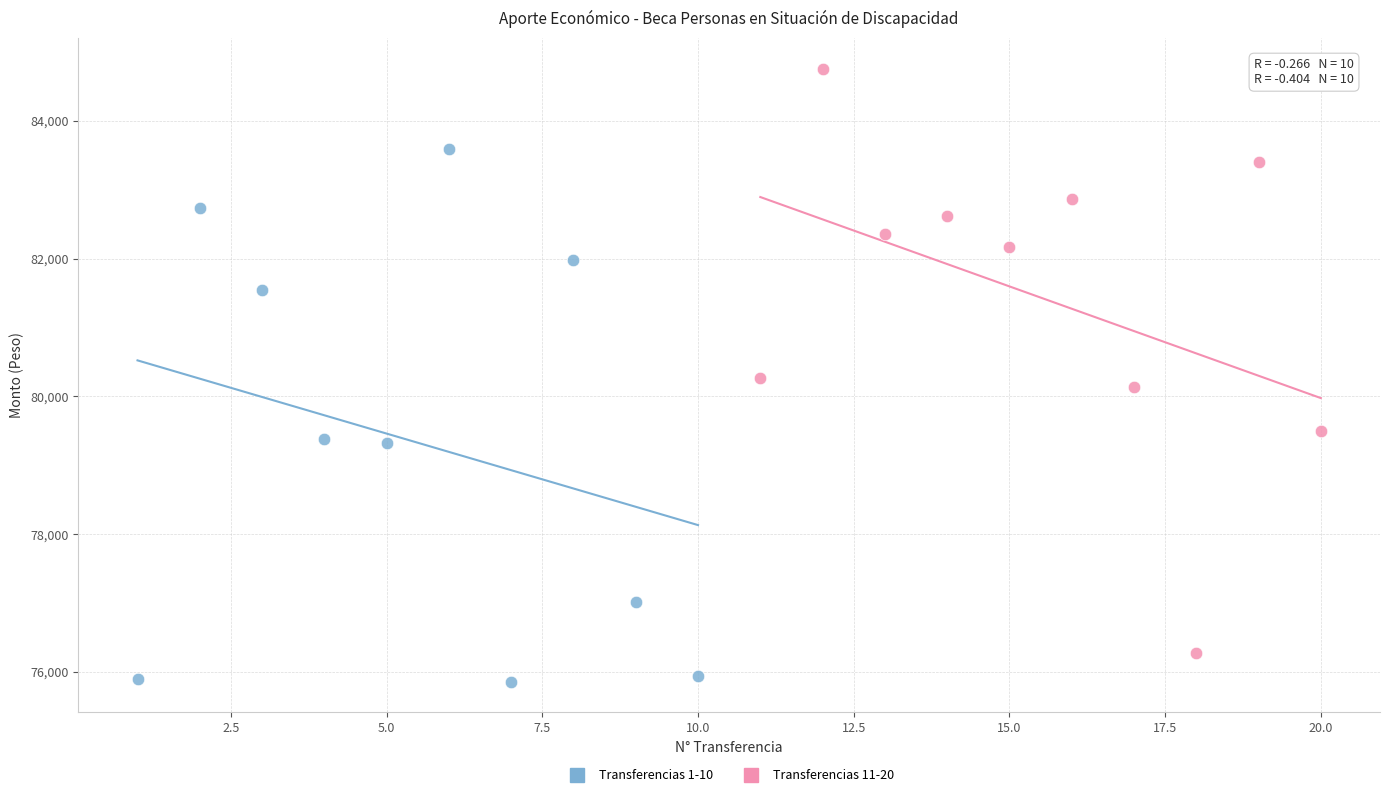

What are all the series names shown in the legend?

Transferencias 1-10, Transferencias 11-20